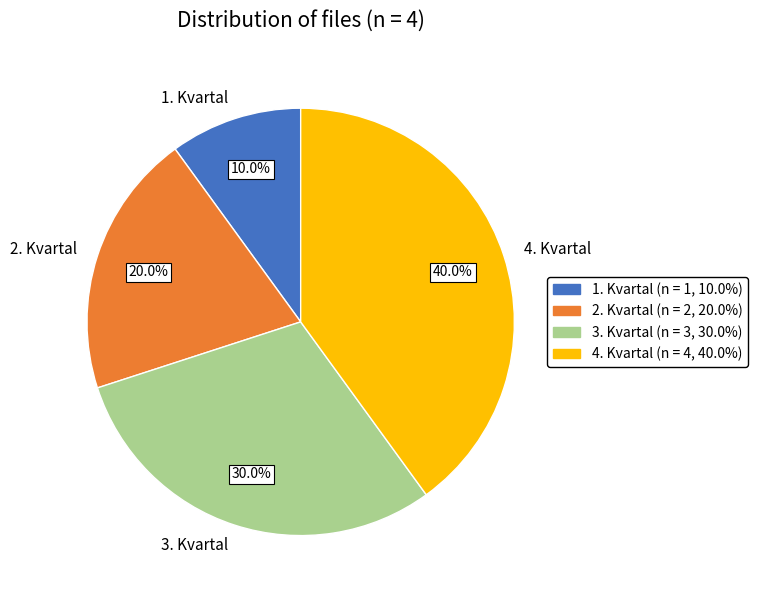

Does 3. Kvartal account for over 50% of the chart?

No